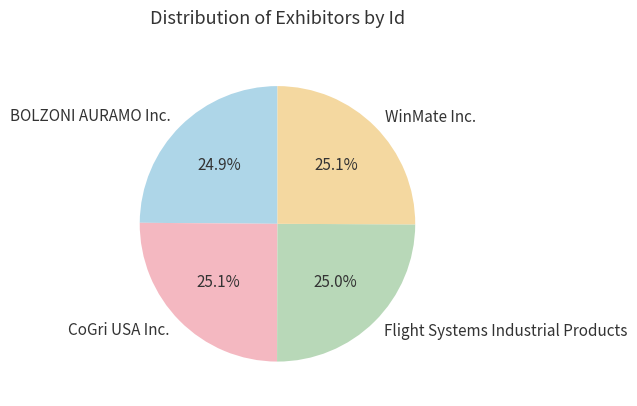

How much of the chart is everything except BOLZONI AURAMO Inc.?

75.1%